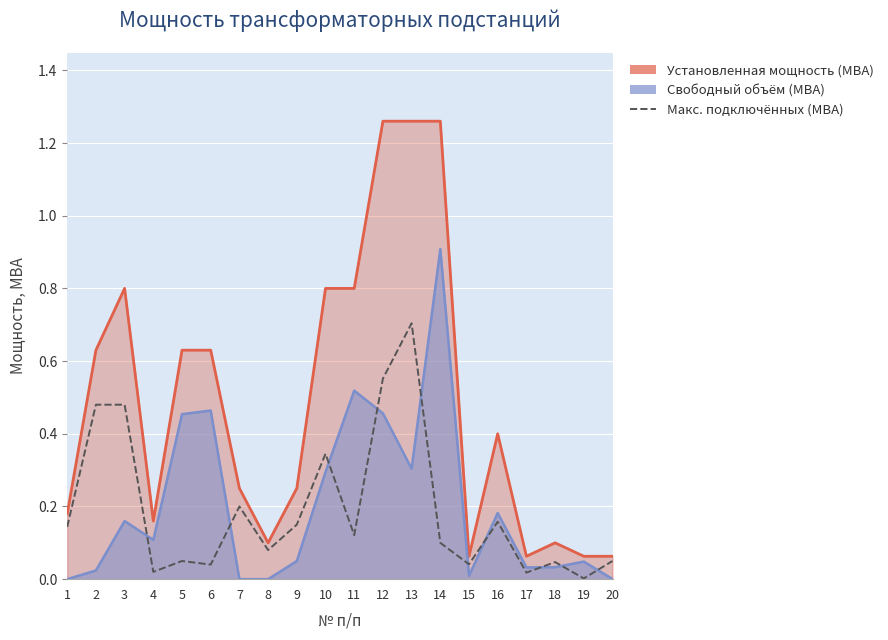

Reading left to right, transcribe all the data shown in this chart.

0.1	0.5	0.5	0.0	0.1	0.0	0.2	0.1	0.1	0.3	0.1	0.6	0.7	0.1	0.0	0.2	0.0	0.0	0.0	0.1